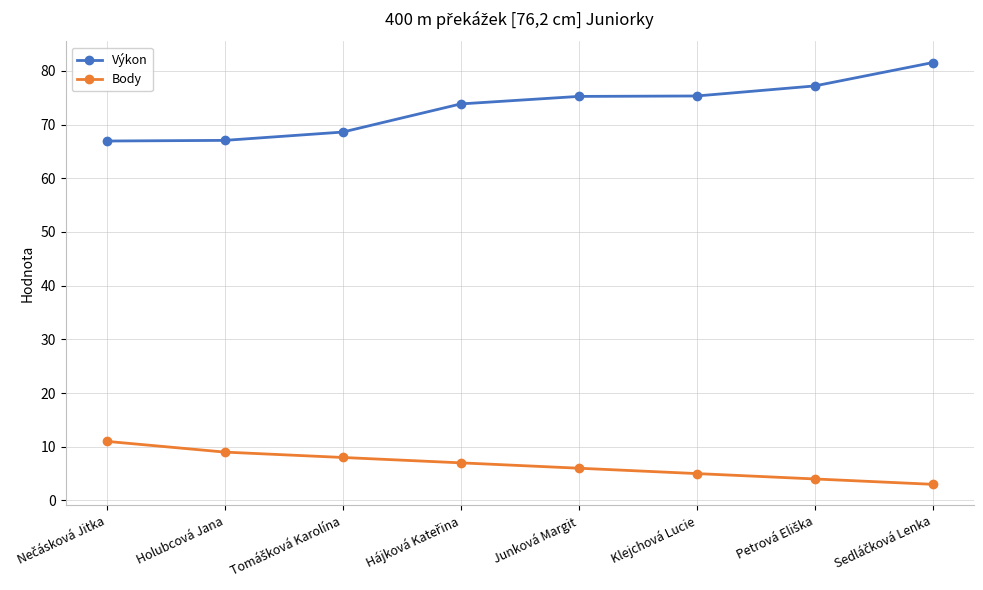

True or false: Výkon has more than 2 interior local peaks.

False